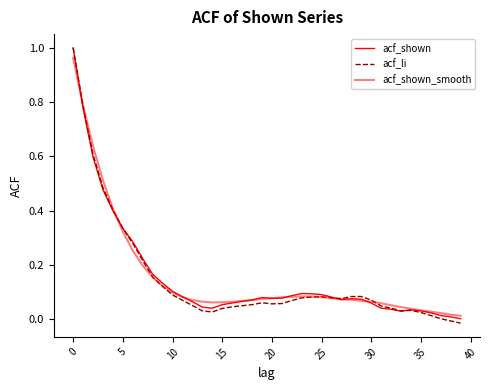

How many lines are shown in the chart?

3